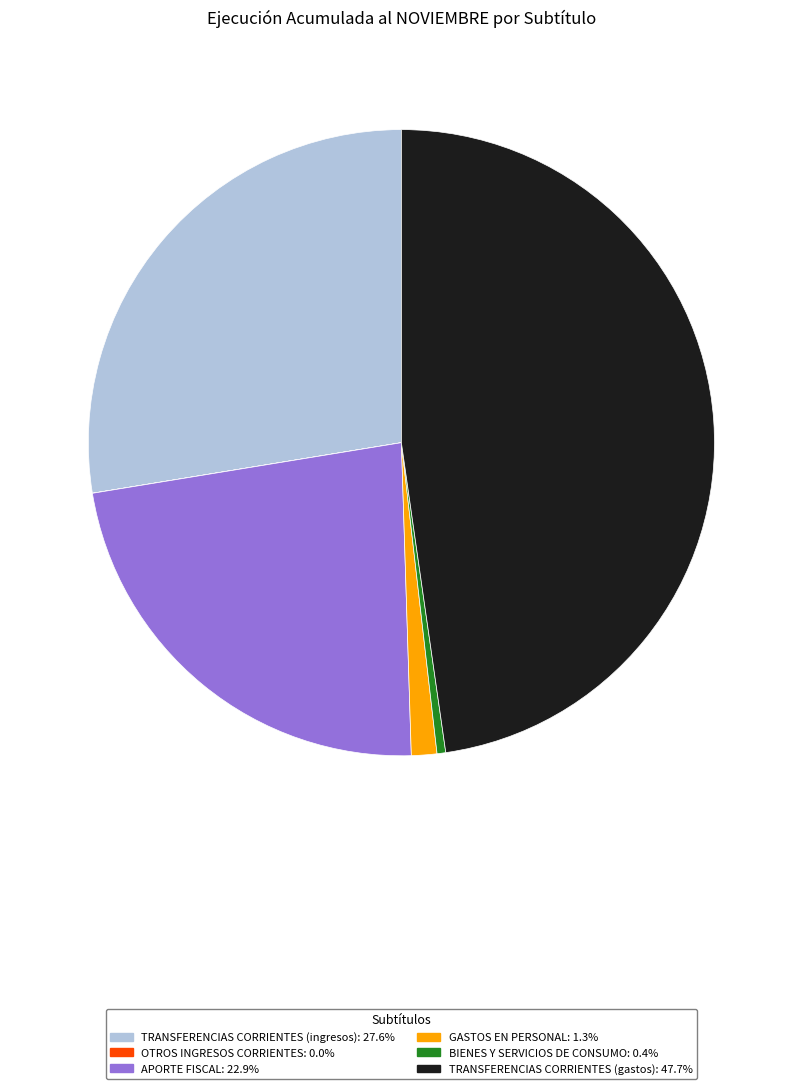

Is there a majority slice in this chart?

No